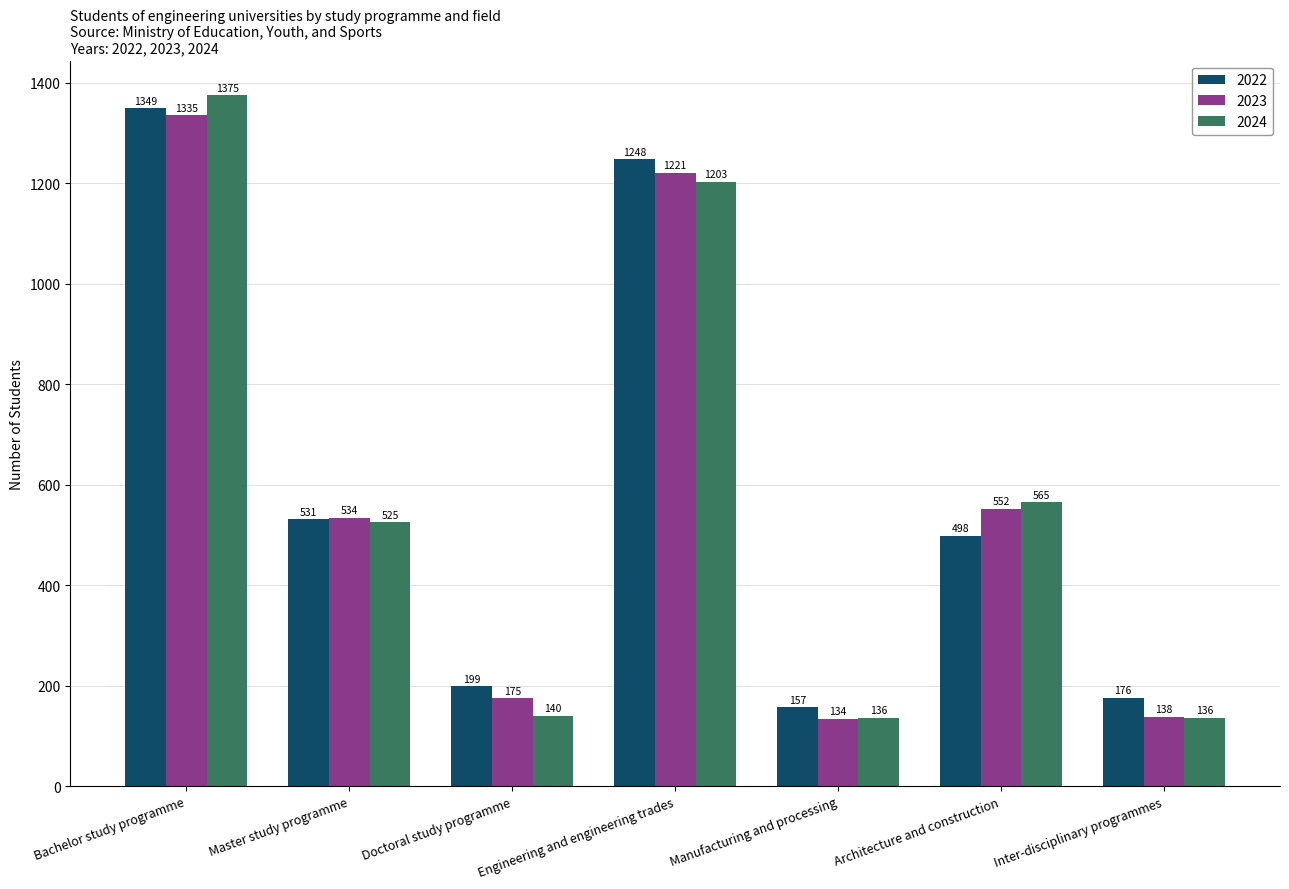

The value of 2023 at Doctoral study programme is 305. True or false?

False